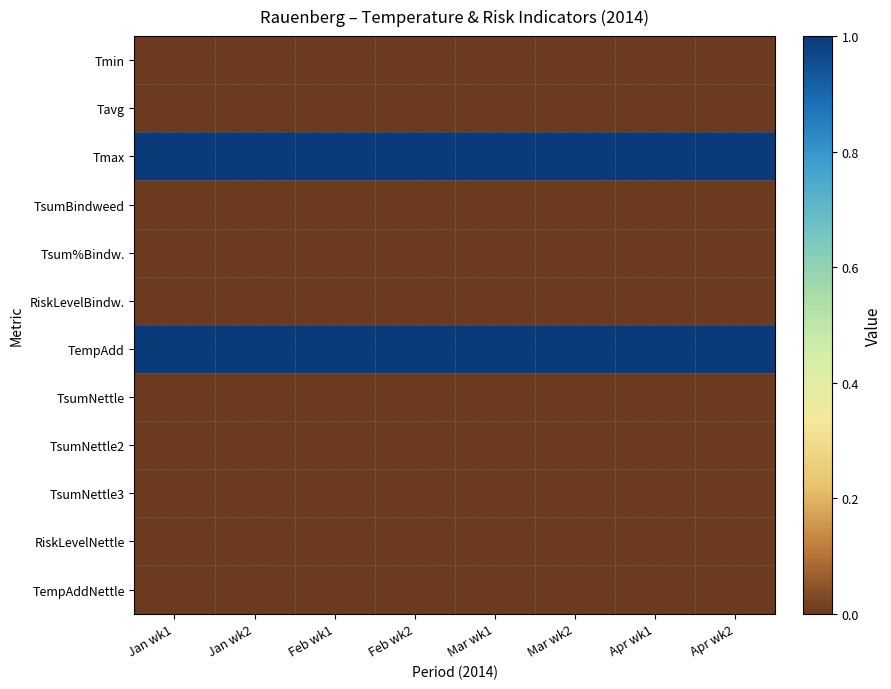

Which has a higher value, Jan wk2 or Mar wk1?

Jan wk2